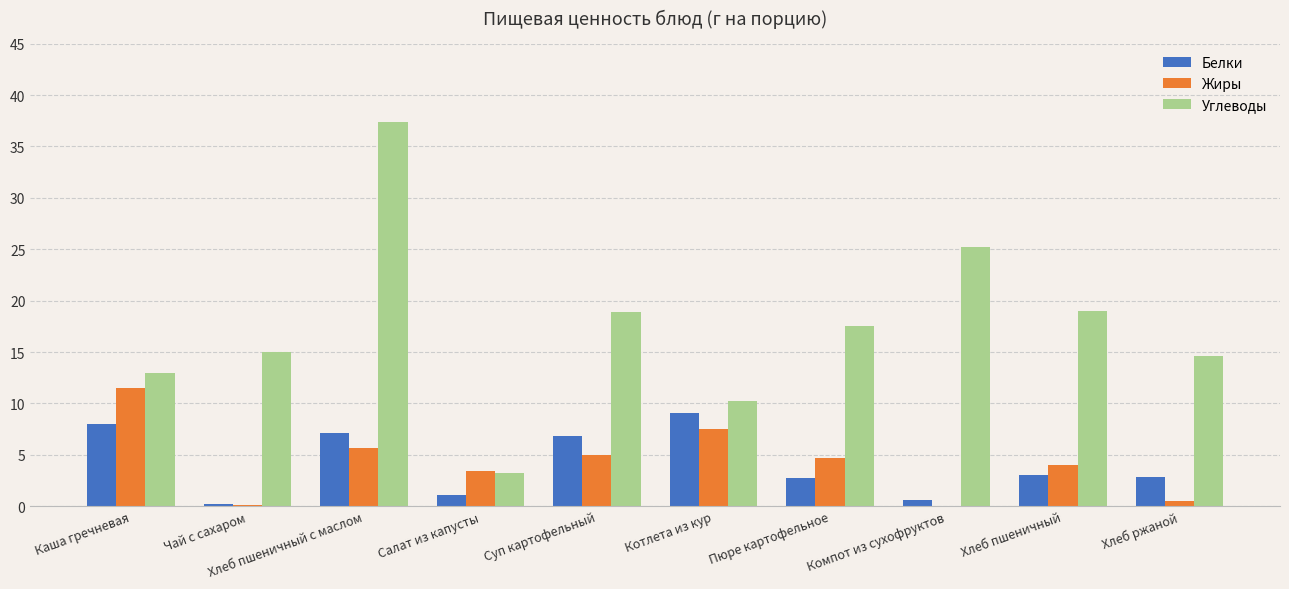

What is the sum of all Белки values?

41.4